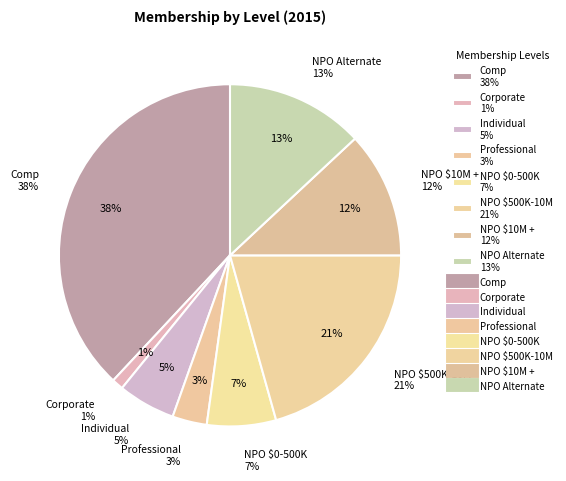

Is Corporate the majority of the pie?

No